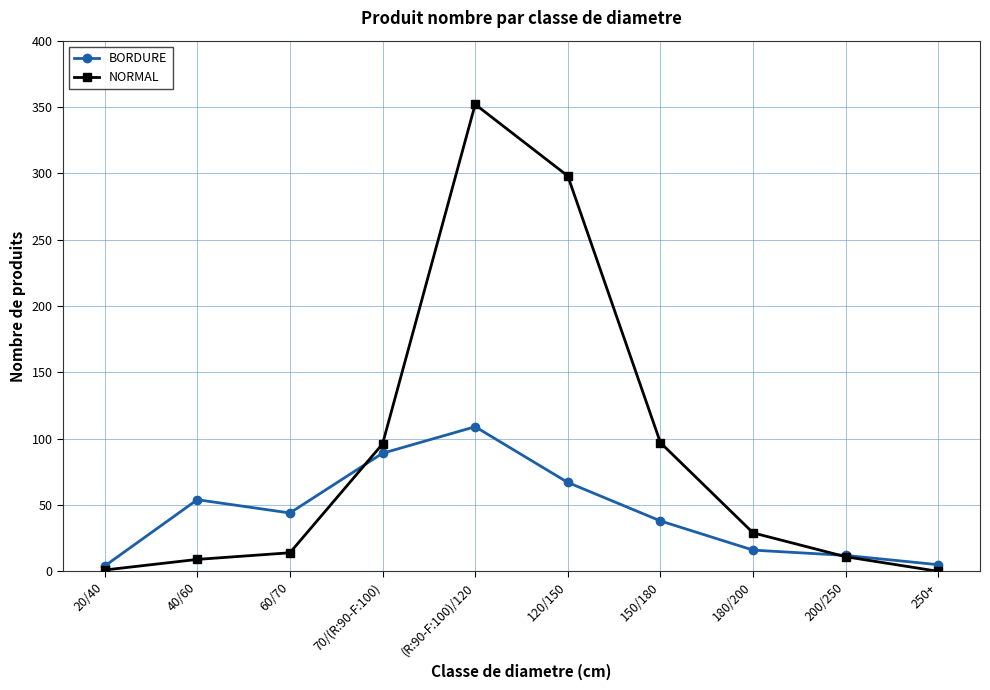

What is the sum of all NORMAL values?

907